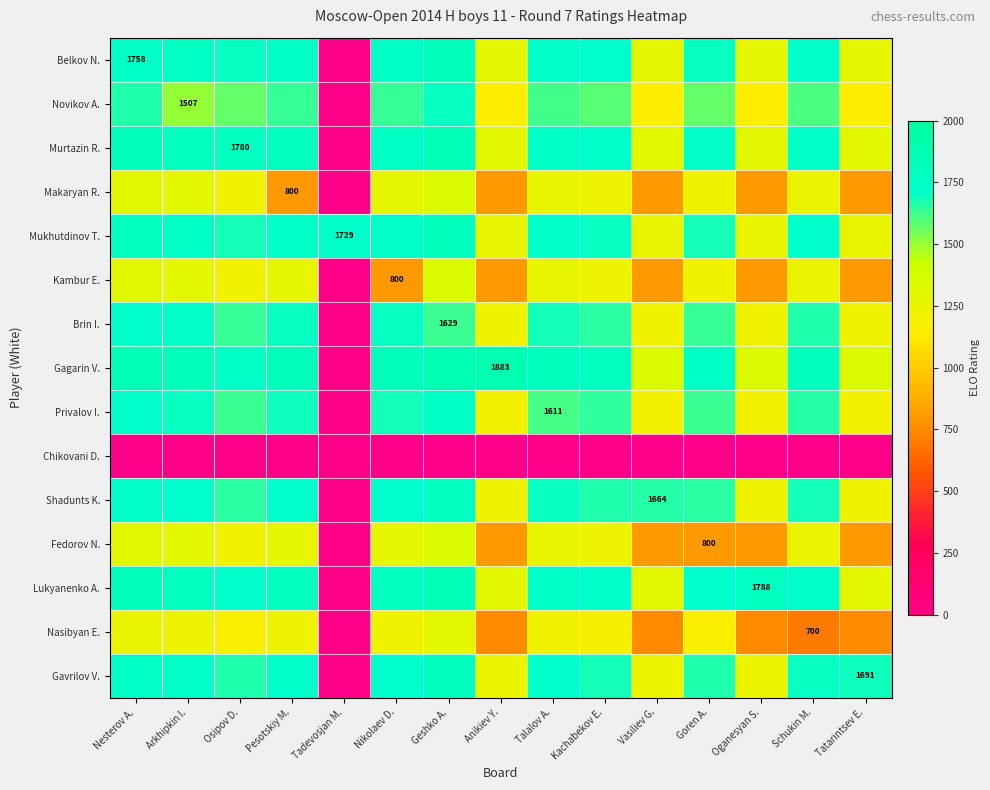

List the labels in order of Gagarin V. value, smallest first.

Tadevosjan M., Vasiliev G., Oganesyan S., Tatarintsev E., Goren A., Osipov D., Kachabekov E., Schukin M., Talalov A., Nikolaev D., Pesotskiy M., Arkhipkin I., Nesterov A., Anikiev Y., Geshko A.